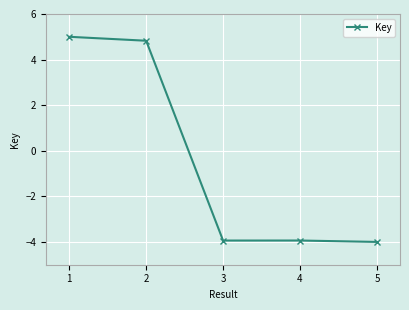

What is the change in value from 1 to 3?

-8.9